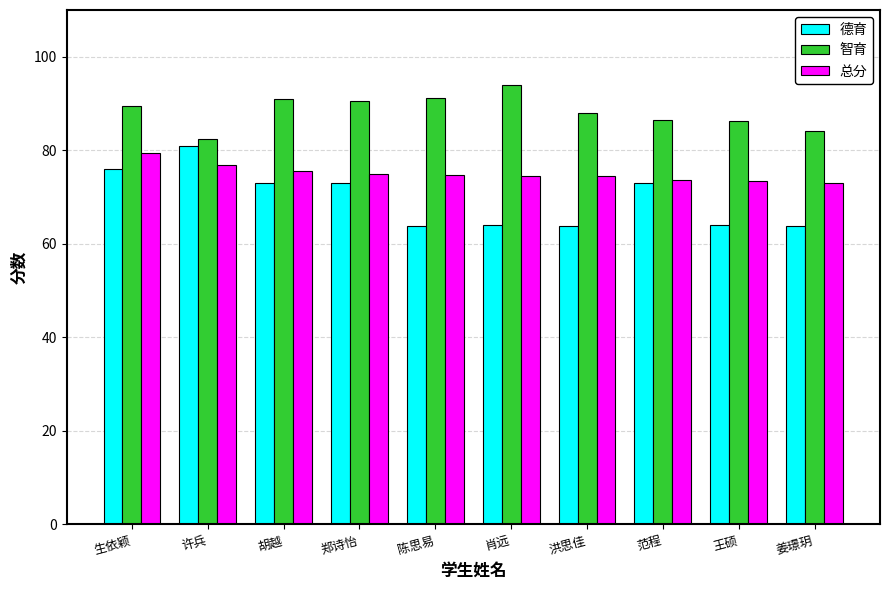

At which category is the sum across all series the highest?

生依颖